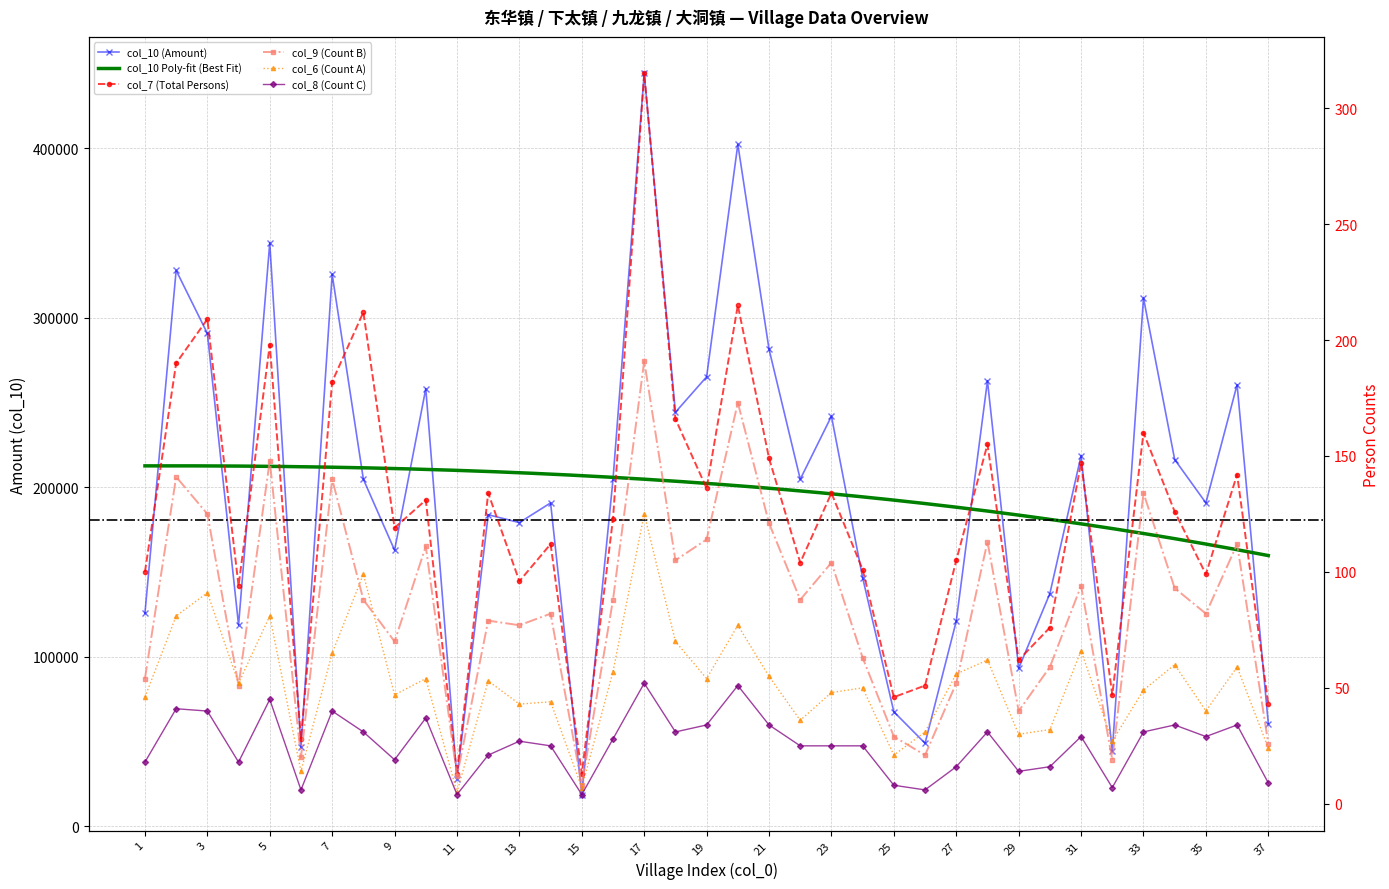

Which series changed the most between 17 and 23?

col_10 (Amount)